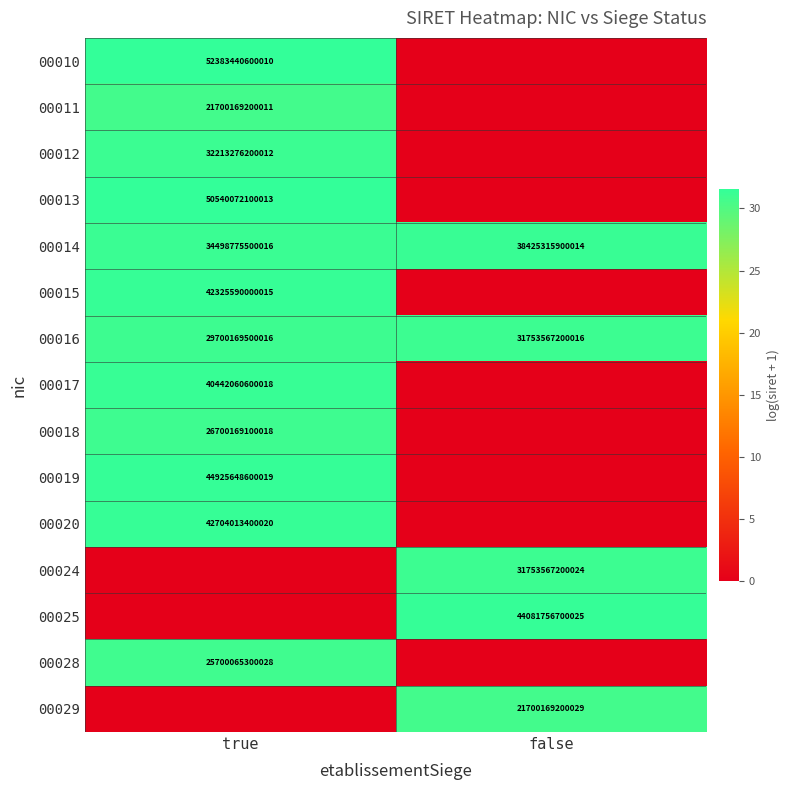

The 00016 series shows 11457840046366 at true. True or false?

False